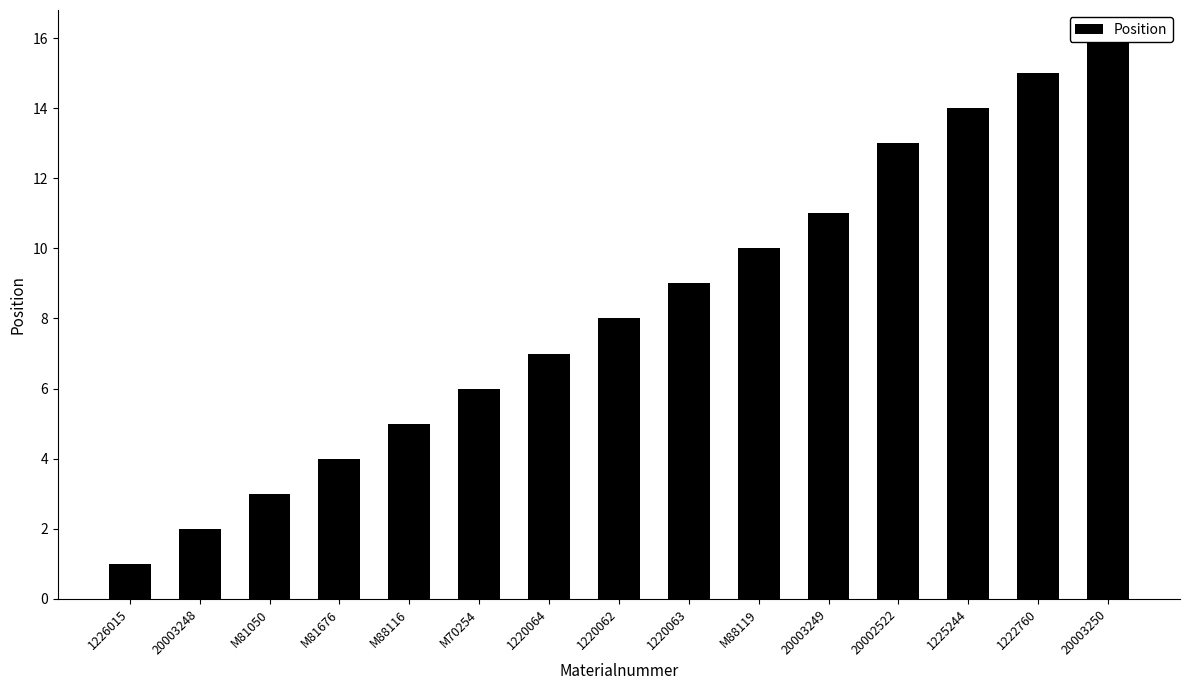

Which category has the highest value across all series?

20003250